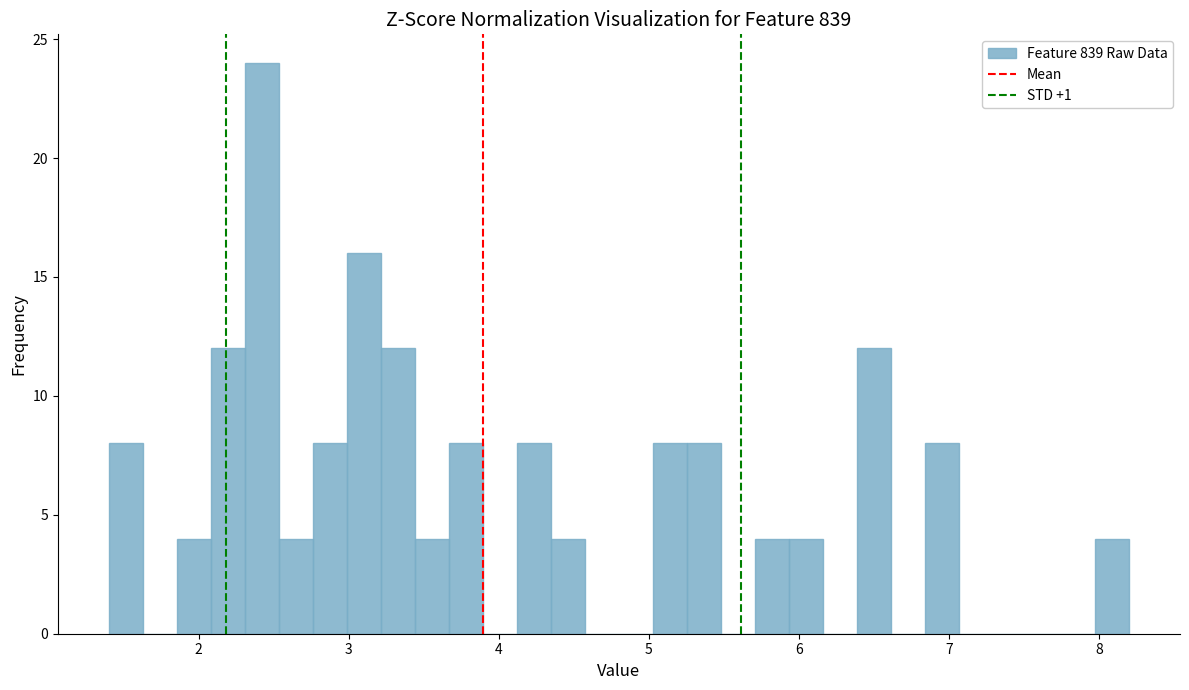

Read against the x-axis, roughly where is the centre of the tallest bar?

2.4